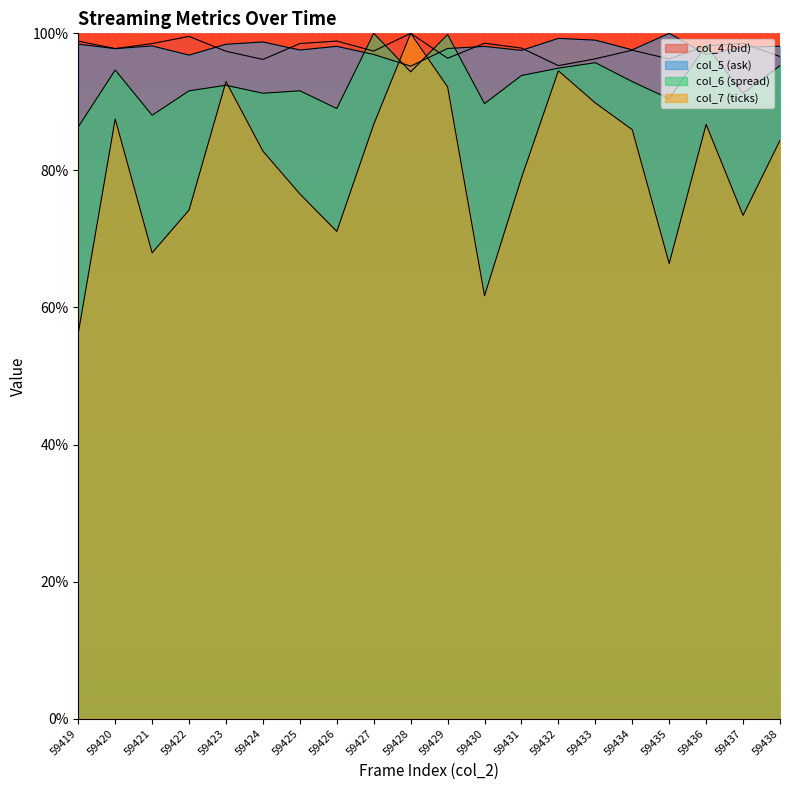

Reading right to left, list all the values displayed in this chart.

col_4: 96.6	98.5	98.2	96.3	97.5	96.3	95.3	97.8	98.6	96.4	100.0	97.4	98.9	98.5	96.2	97.4	99.6	98.5	97.8	98.9
col_5: 98.1	98.0	96.9	100.0	97.6	99.0	99.3	97.5	98.1	97.8	95.2	96.9	98.1	97.6	98.7	98.4	96.8	98.2	97.8	98.4
col_6: 95.3	91.3	98.2	90.5	93.0	95.7	94.9	93.8	89.7	99.8	94.4	100.0	89.0	91.6	91.3	92.4	91.6	88.0	94.6	86.4
col_7: 84.4	73.4	86.7	66.4	85.9	89.8	94.5	78.9	61.7	92.2	100.0	86.7	71.1	76.6	82.8	93.0	74.2	68.0	87.5	56.2